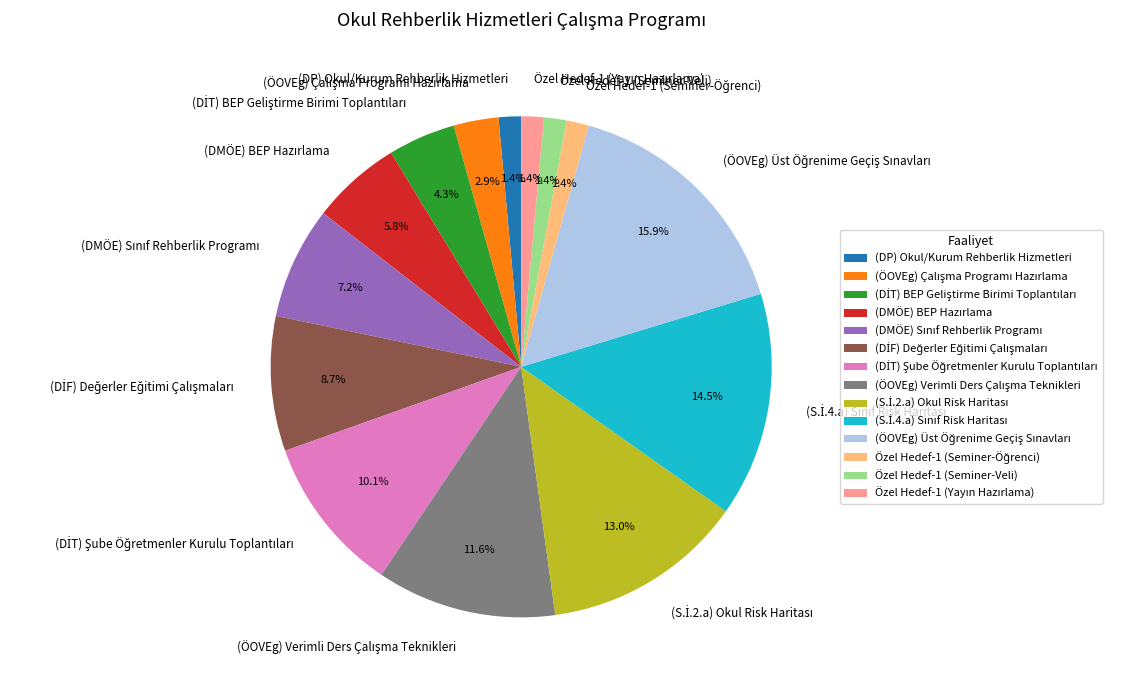

Is there any slice that represents more than half of the pie?

No